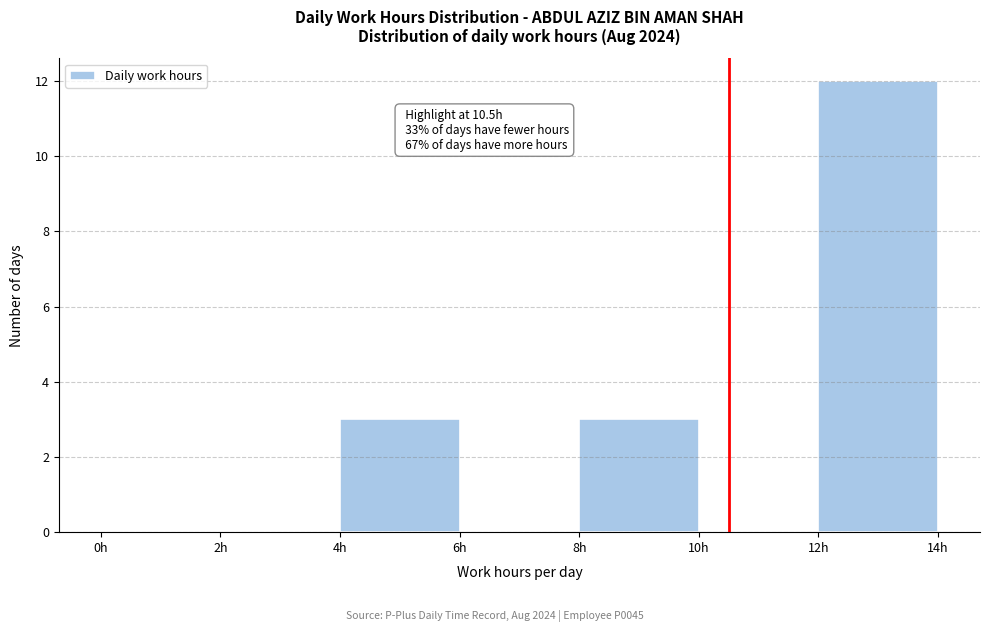

Over which range of the x-axis is the bar tallest?

12 to 14